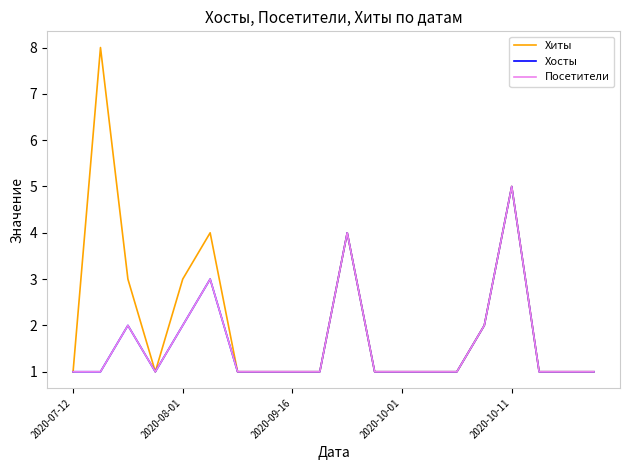

Is this an area chart (filled region under the line)?

No